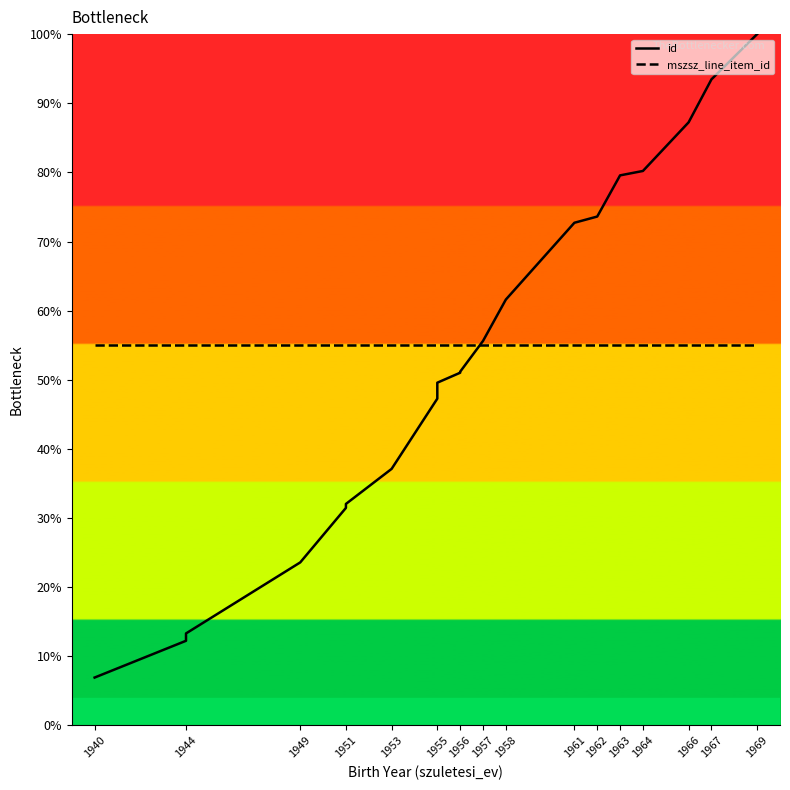

Which series changed the most between 1961 and 1967?

id